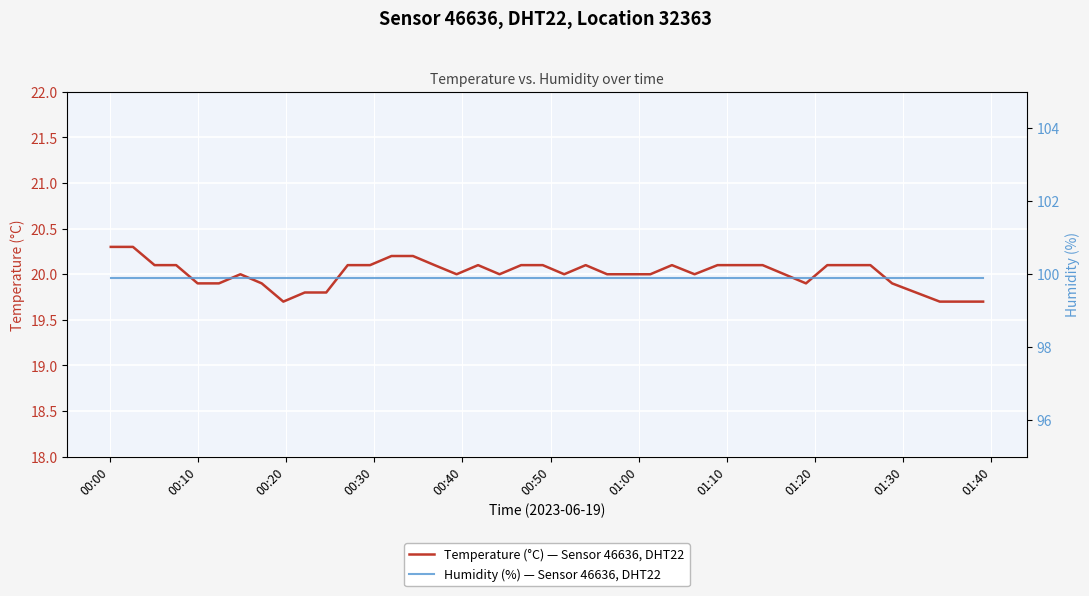

What is the value of the Humidity (%) — Sensor 46636, DHT22 point at the 2nd from the left?

99.9